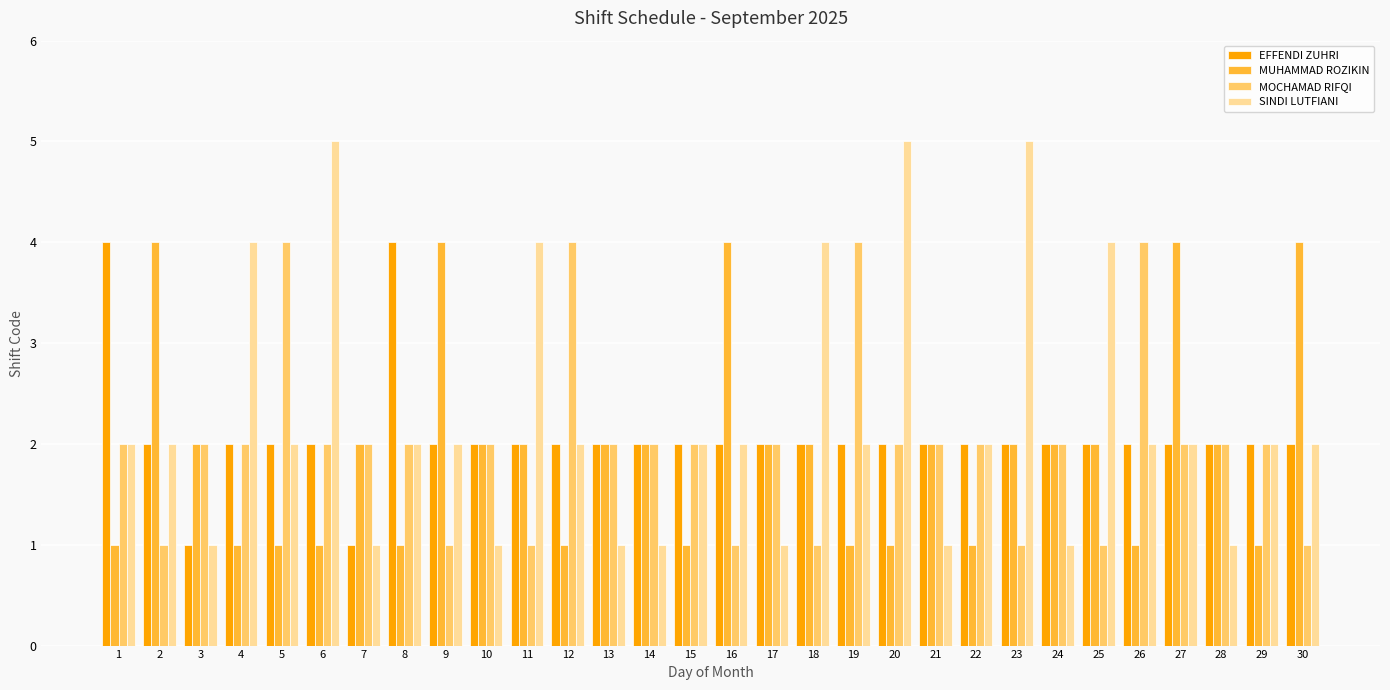

The value of MOCHAMAD RIFQI at 3 is 2. True or false?

True